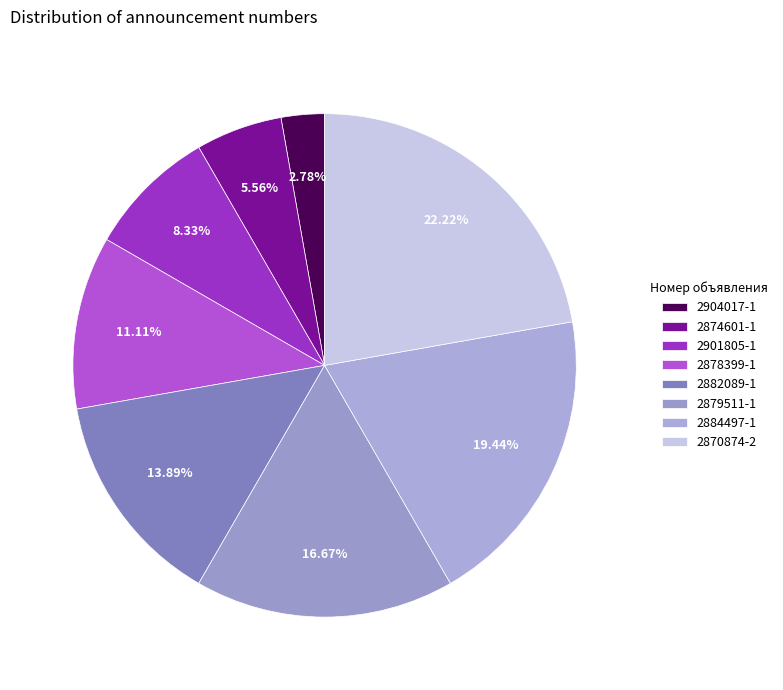

Is it true that 2884497-1 is 25% of the pie?

False